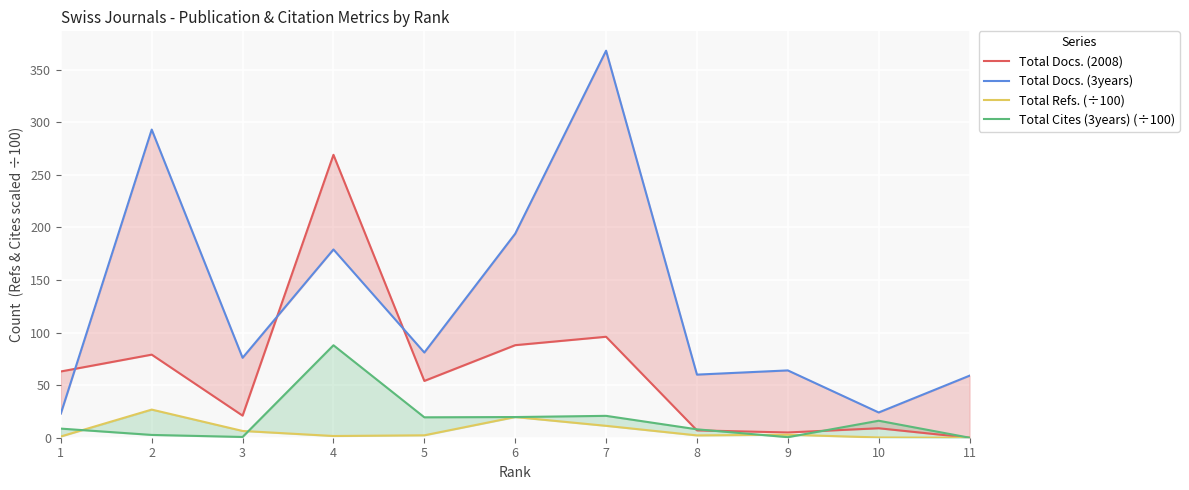

List the series in order of their peak value, lowest first.

Total Refs. (÷100), Total Cites (3years) (÷100), Total Docs. (2008), Total Docs. (3years)